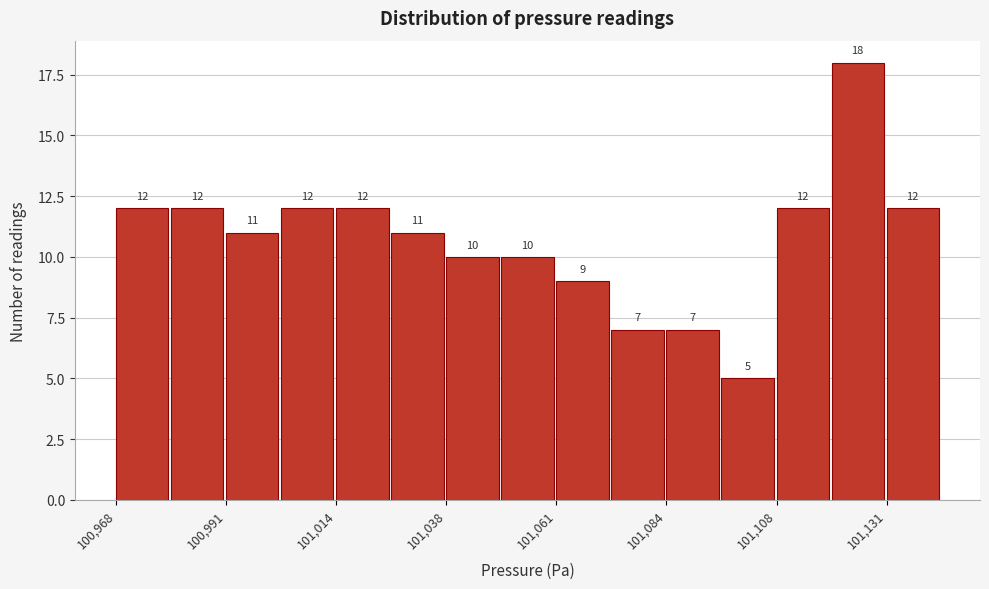

Read against the x-axis, roughly where is the centre of the tallest bar?

101125